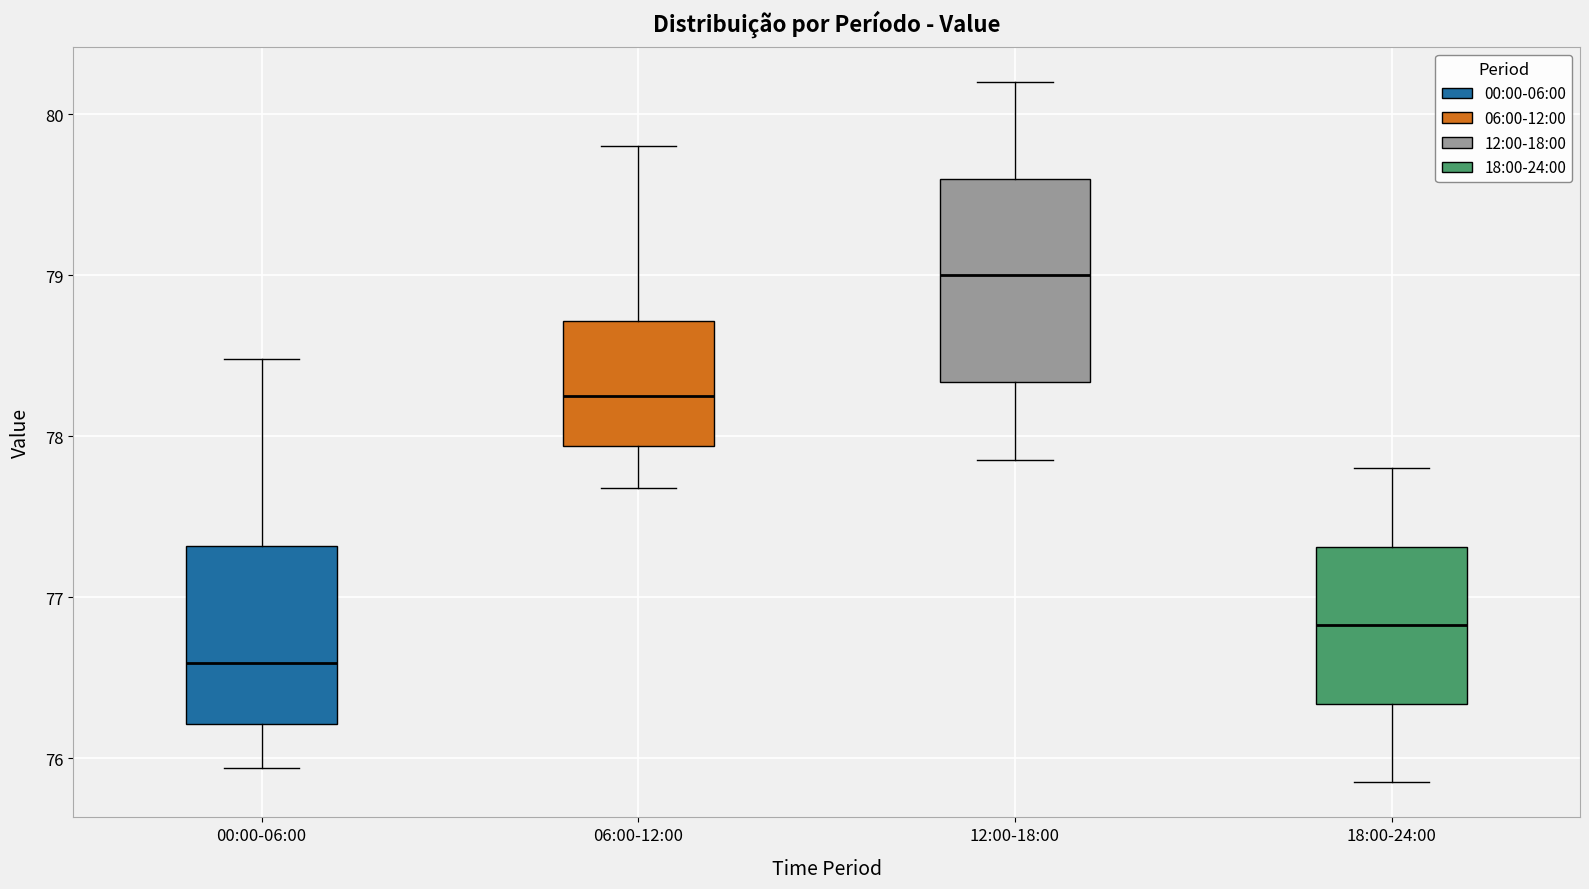

Reading left to right, read every box against the y-axis: the position of its median line, the range the box covers, and the ends of its whiskers. The values are not printed on the chart, so give them approximately, as read against the axis.

00:00-06:00: median 76.6, box 76.2 to 77.3, whiskers 75.9 to 78.5
06:00-12:00: median 78.3, box 77.9 to 78.7, whiskers 77.7 to 79.8
12:00-18:00: median 79.0, box 78.3 to 79.6, whiskers 77.9 to 80.2
18:00-24:00: median 76.8, box 76.3 to 77.3, whiskers 75.9 to 77.8